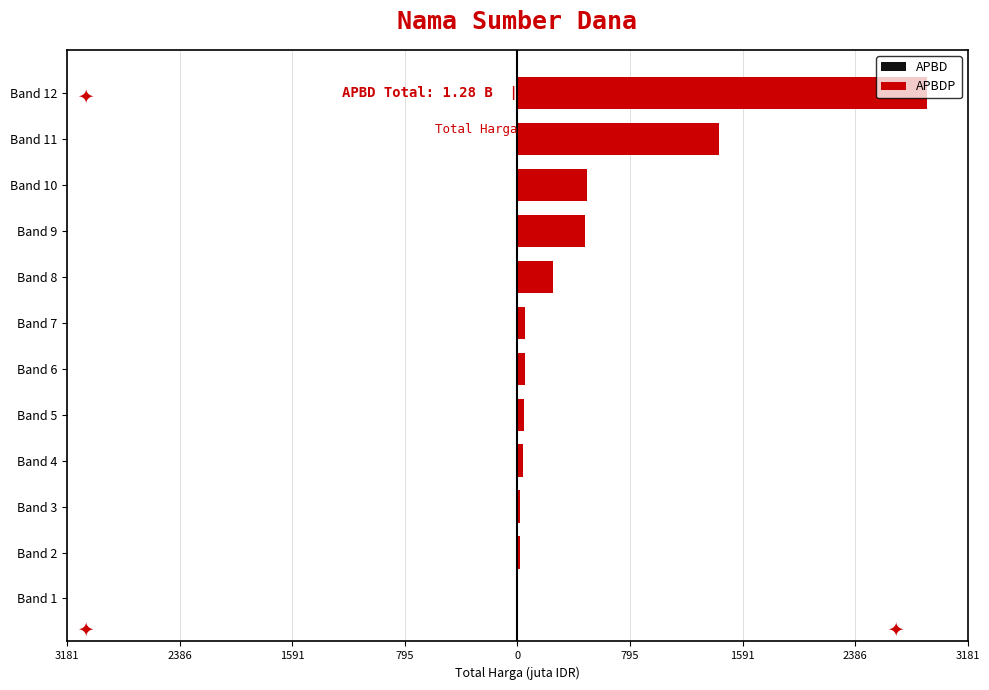

The value of APBD at Band 11 is -13.6. True or false?

False